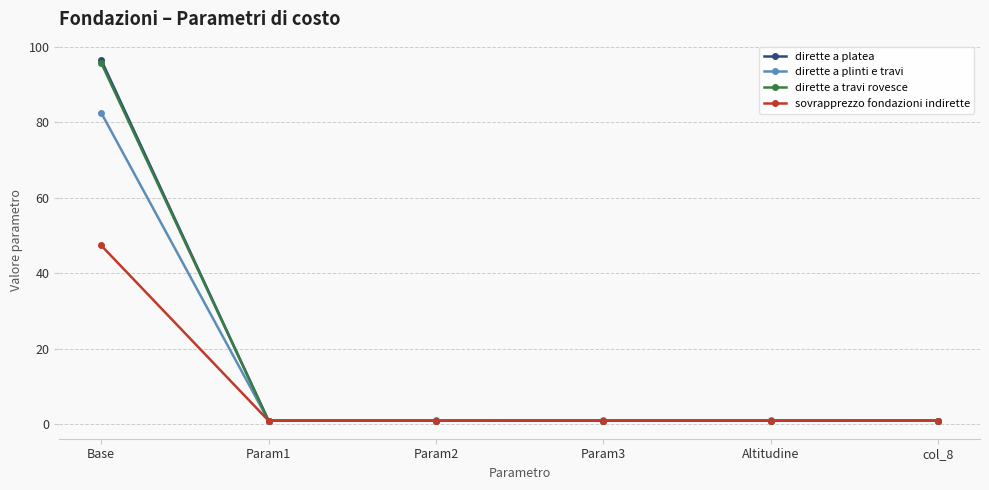

What is the minimum value for dirette a plinti e travi?

1.0